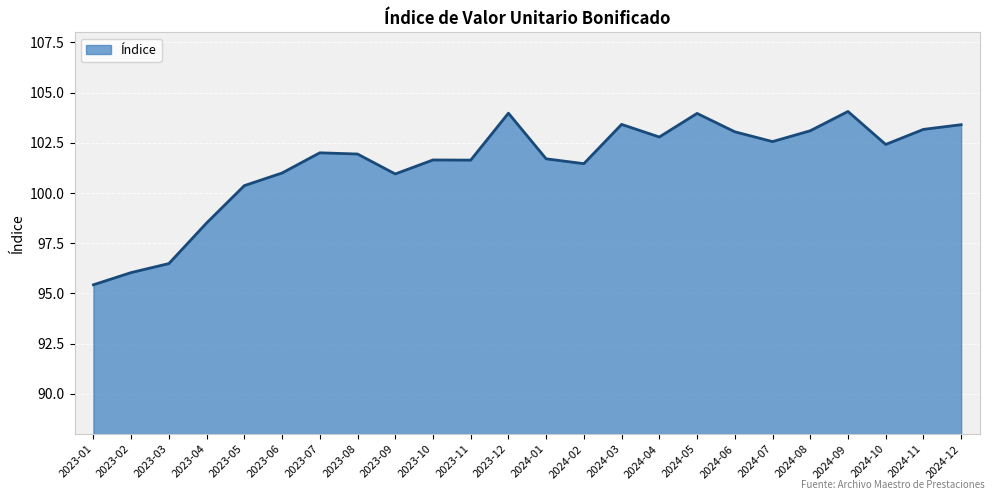

What is the change in value from 2023-01 to 2023-02?

+0.6